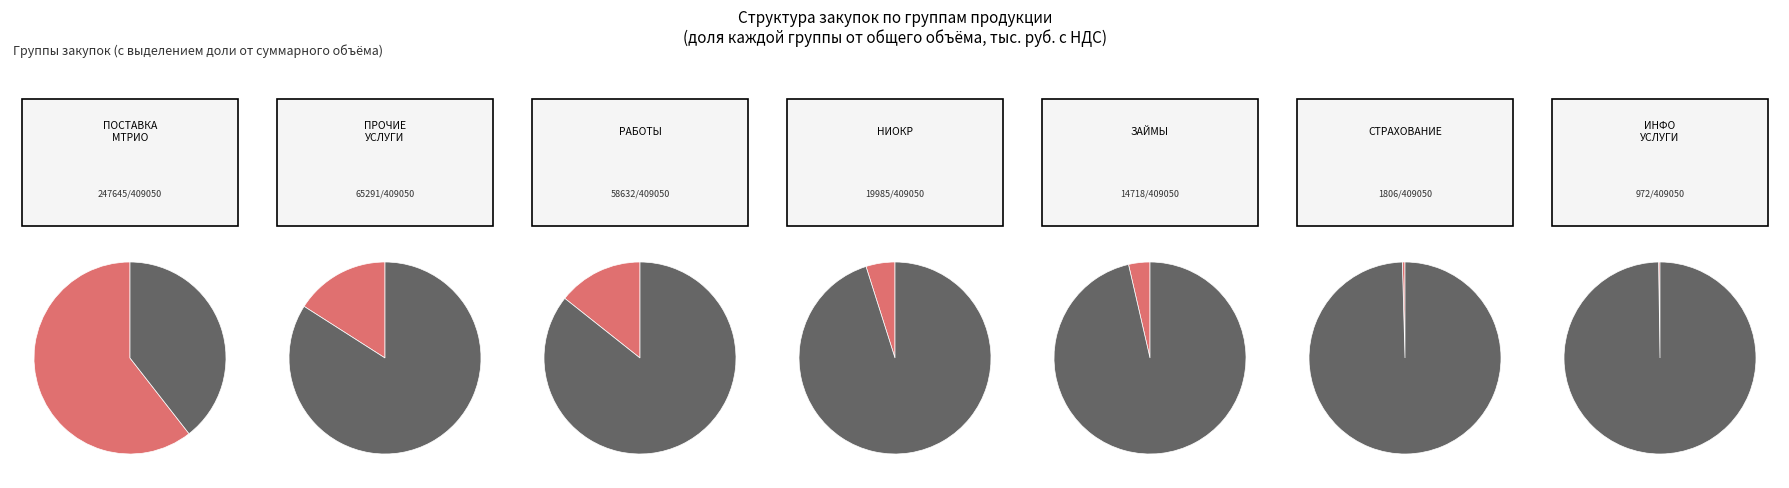

Is there a majority slice in this chart?

Yes